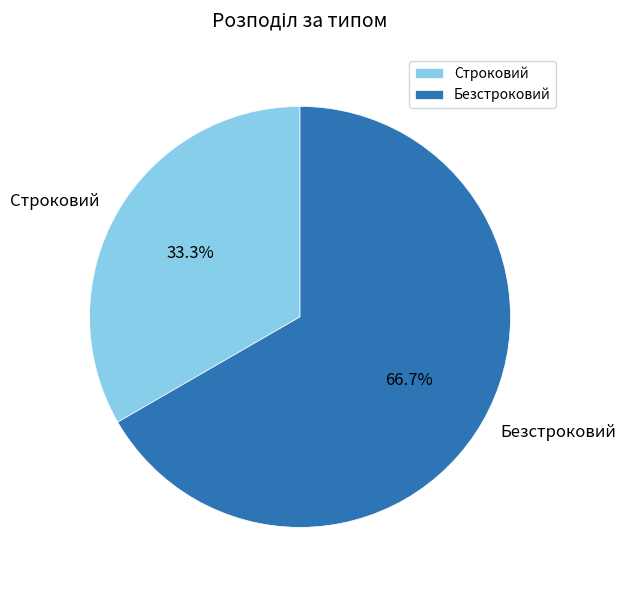

Which slice represents more than half of the pie?

Безстроковий